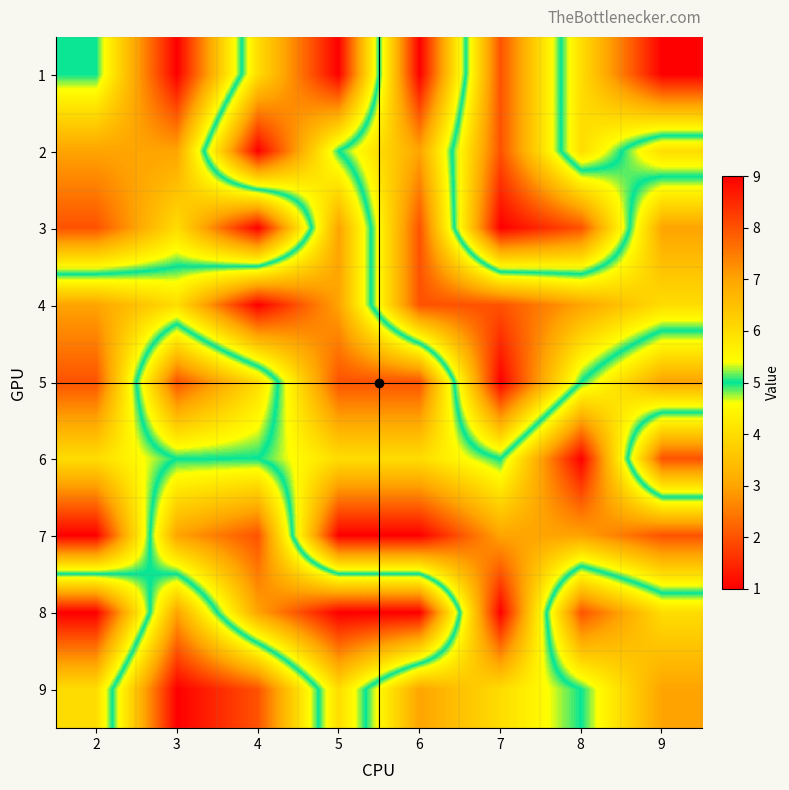

What is the total value across all series at 8?

43